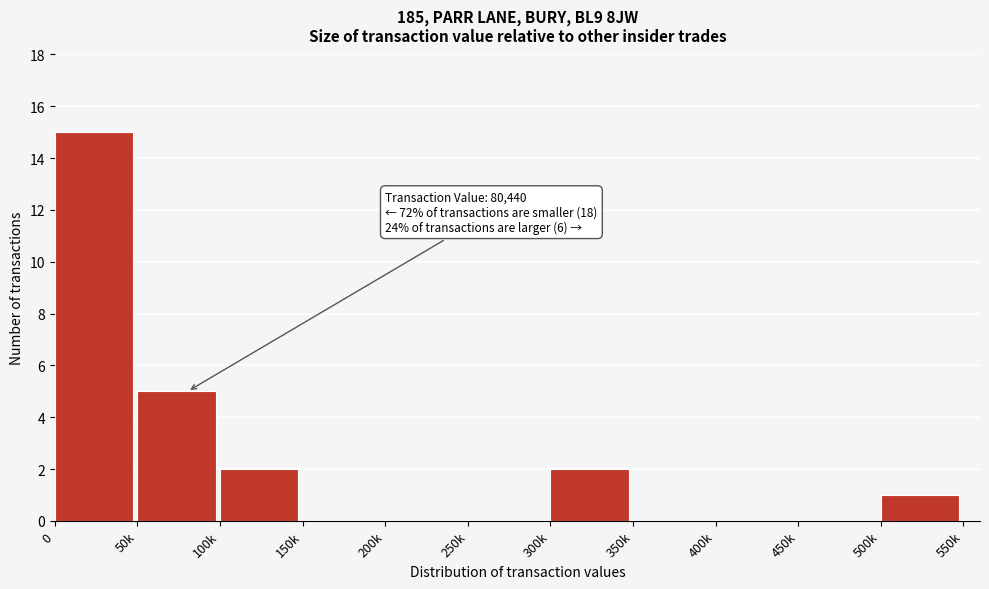

Reading left to right, list all the values displayed in this chart.

0=15	50k=5	100k=2	150k=0	200k=0	250k=0	300k=2	350k=0	400k=0	450k=0	500k=1